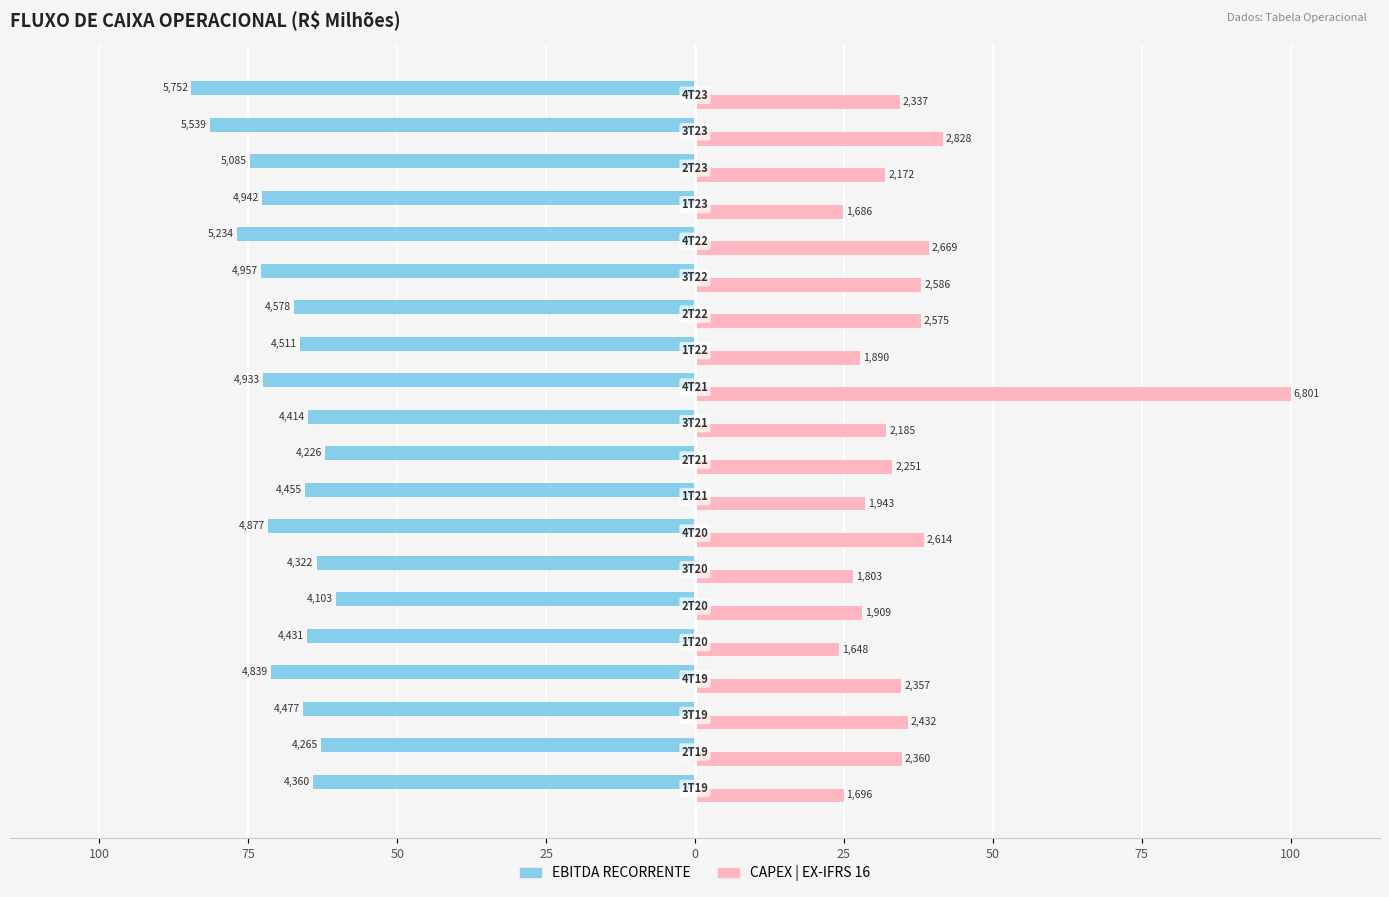

What is the value of the EBITDA RECORRENTE bar at the 7th from the left?

-65.8